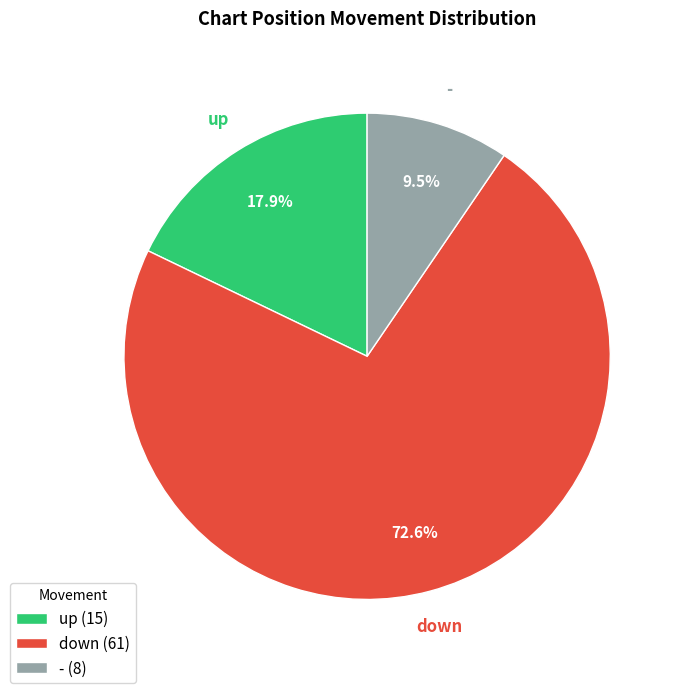

To the nearest percent, what is the average slice percentage?

33%